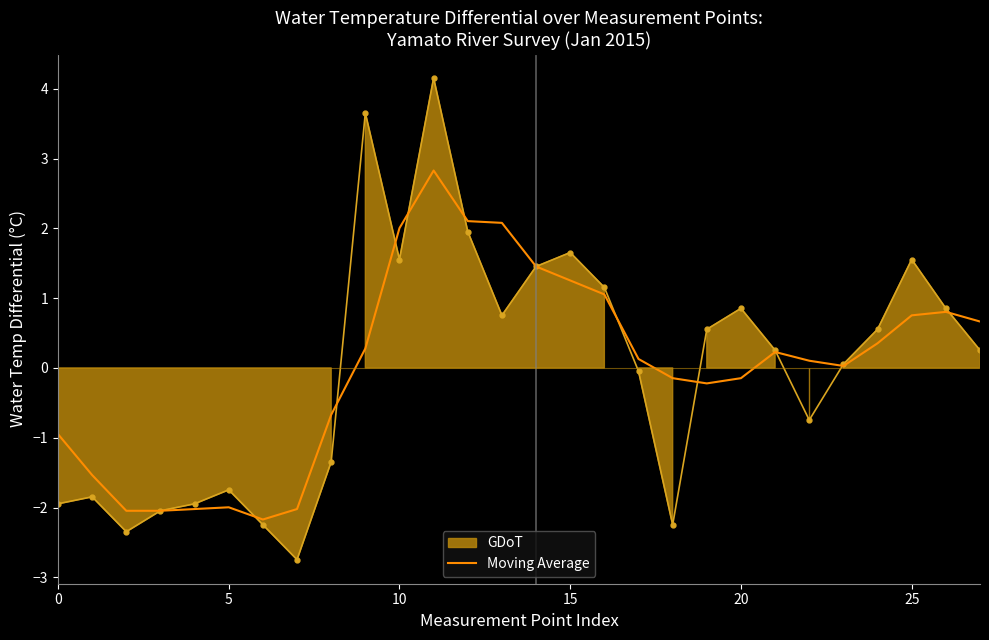

What is the sum of all values?

0.1